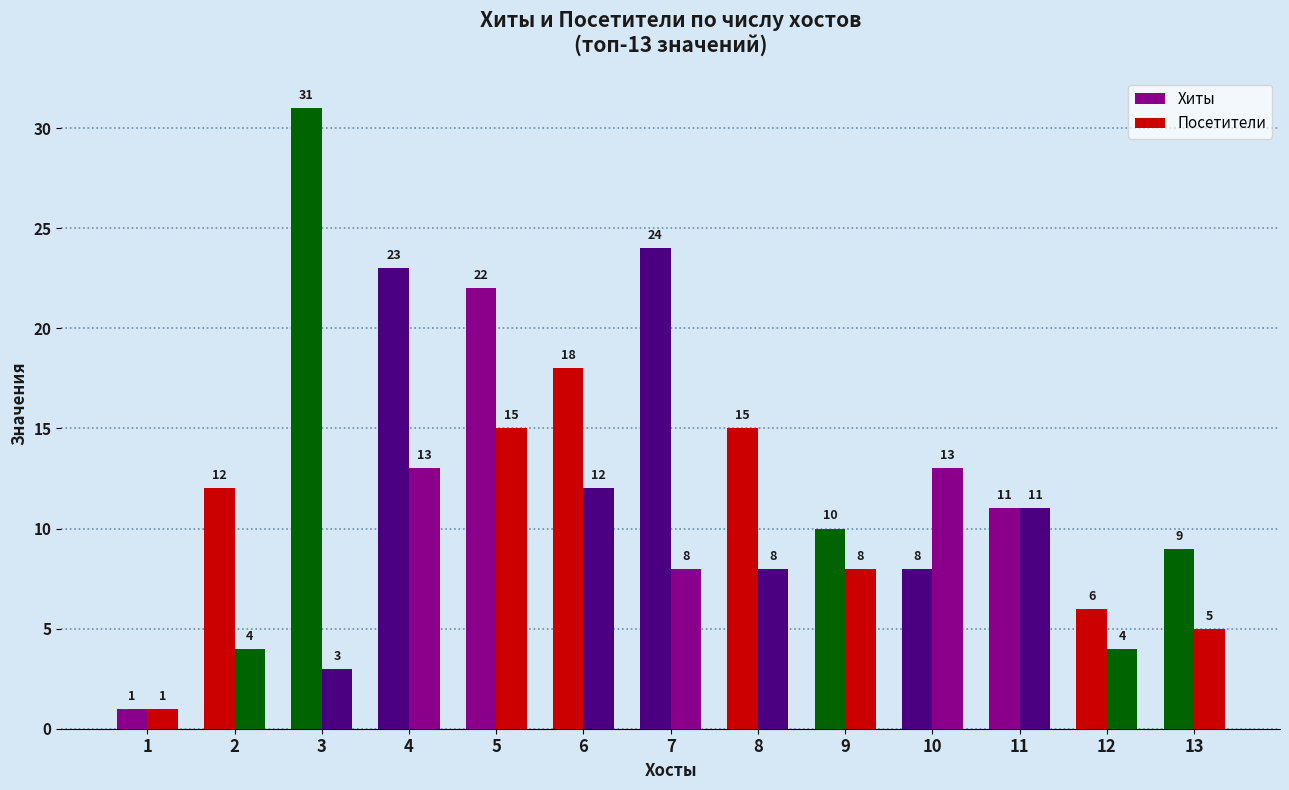

Count the number of data series in this chart.

2